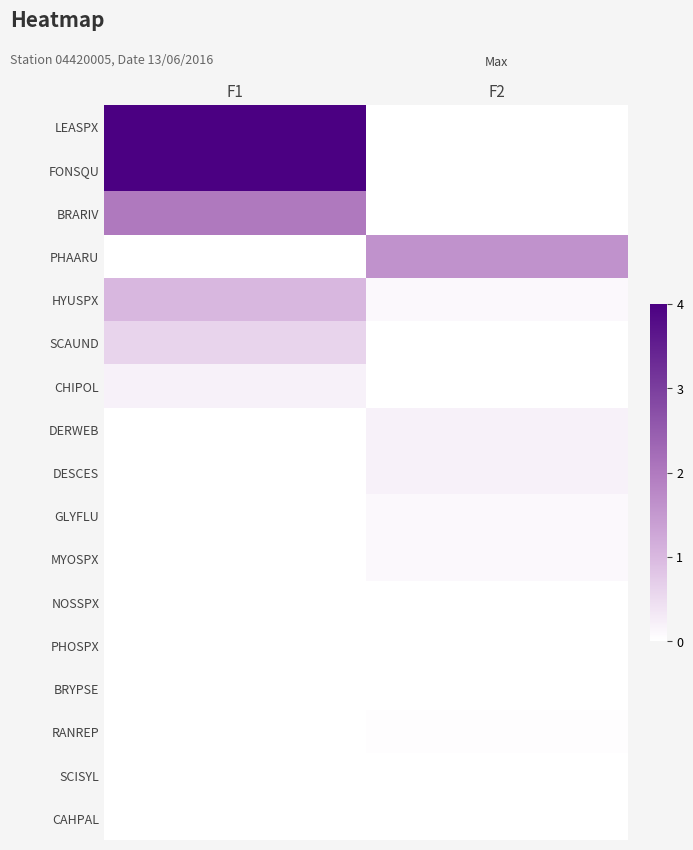

What is the total value across all series at F2?

2.4